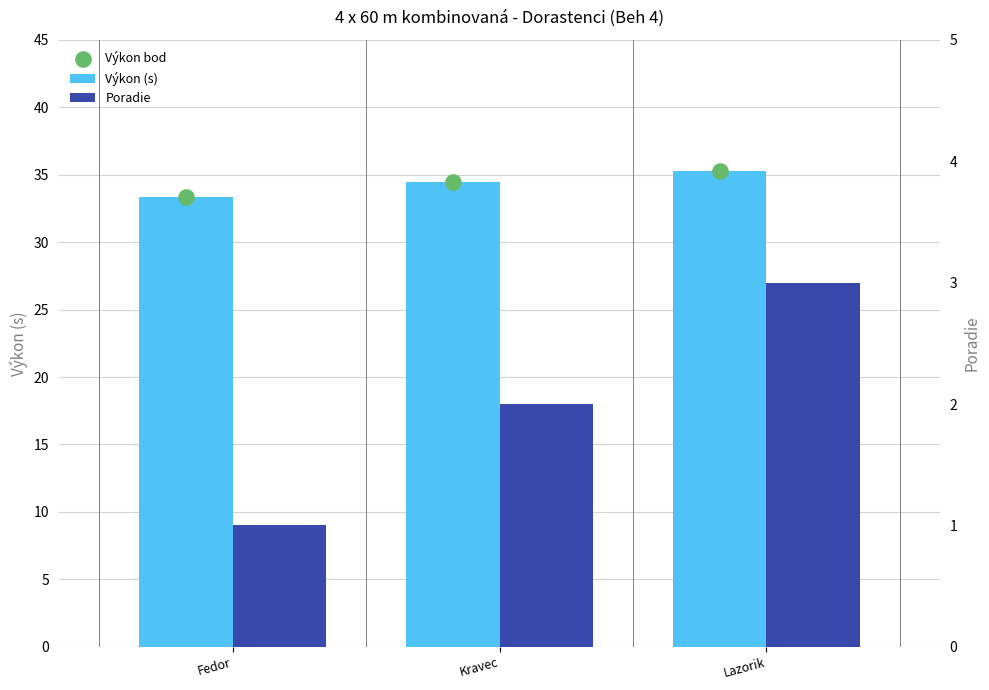

At which category is the sum across all series the highest?

Lazorik